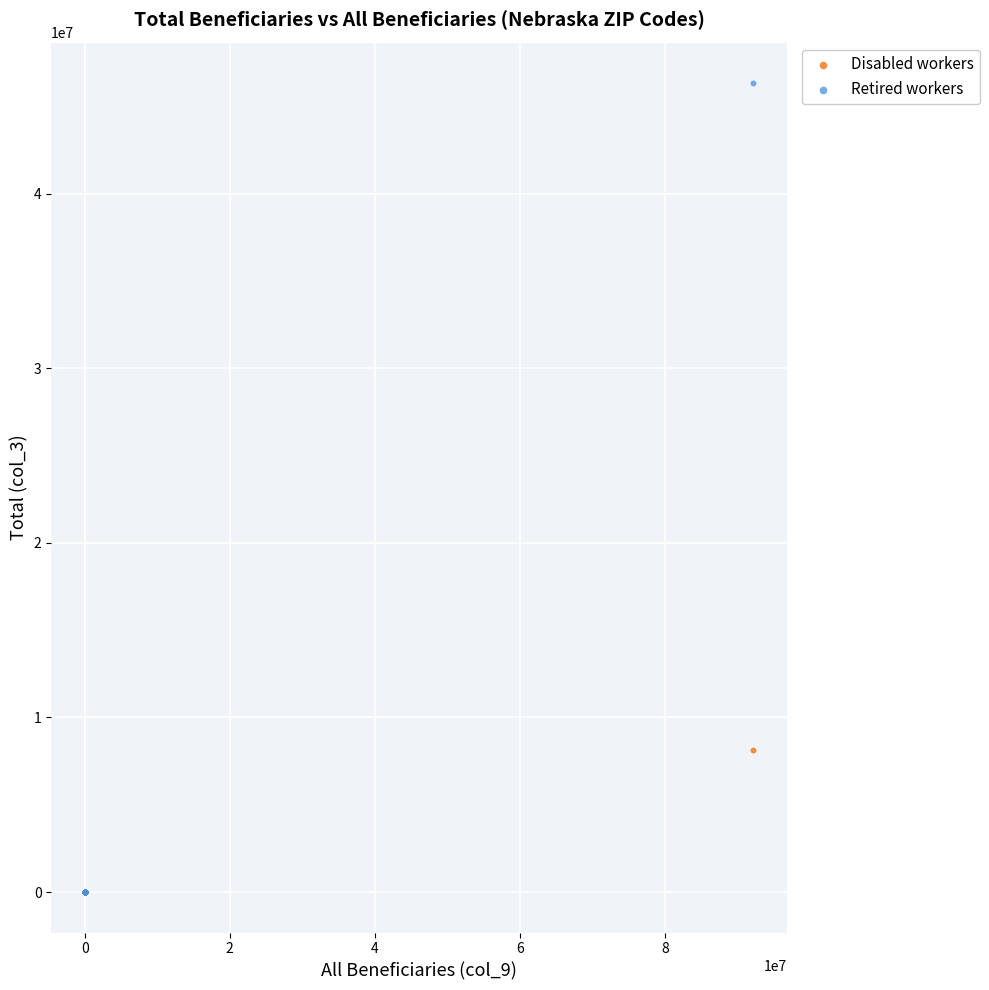

What are all the series names shown in the legend?

Disabled workers, Retired workers